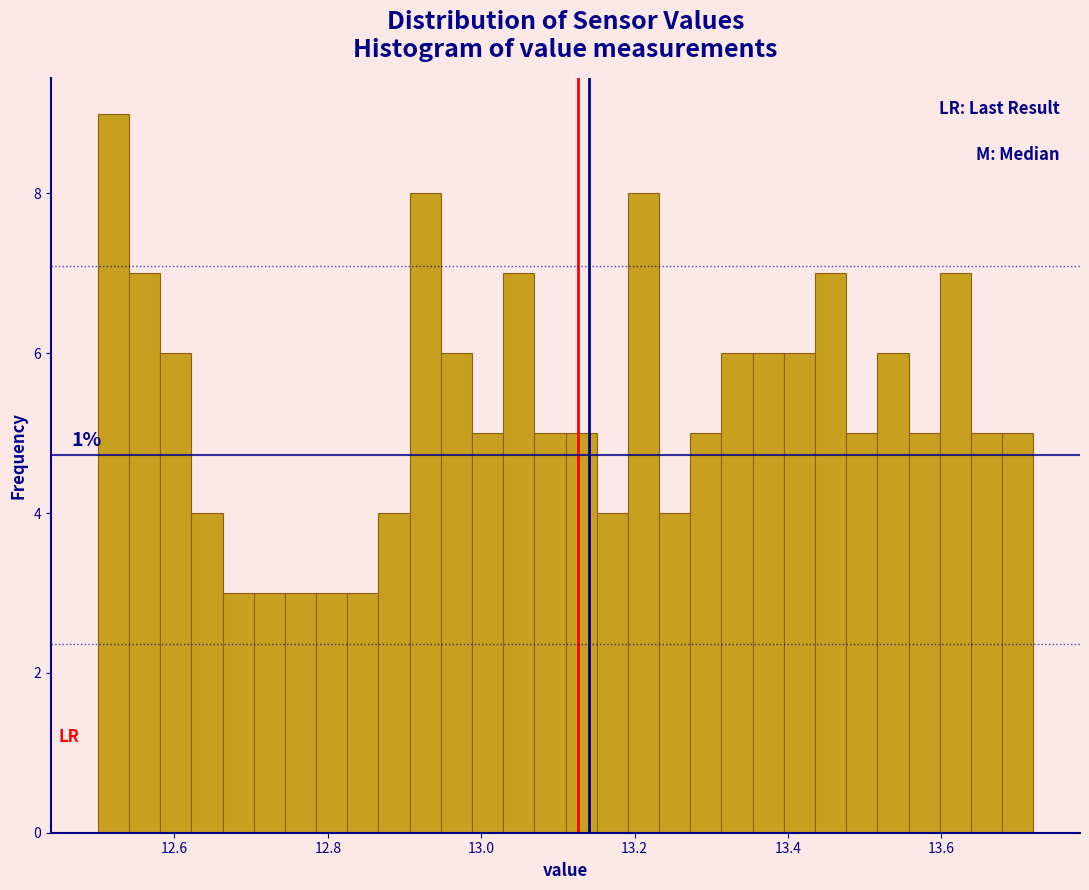

Read against the x-axis, roughly where is the centre of the tallest bar?

12.52